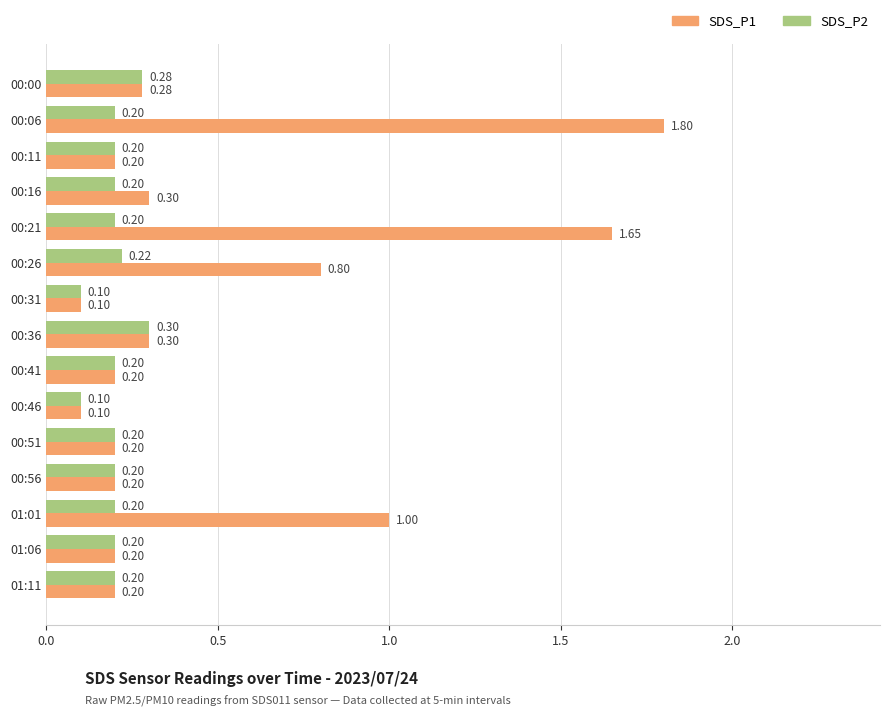

List the series in order of their overall mean, lowest first.

SDS_P2, SDS_P1